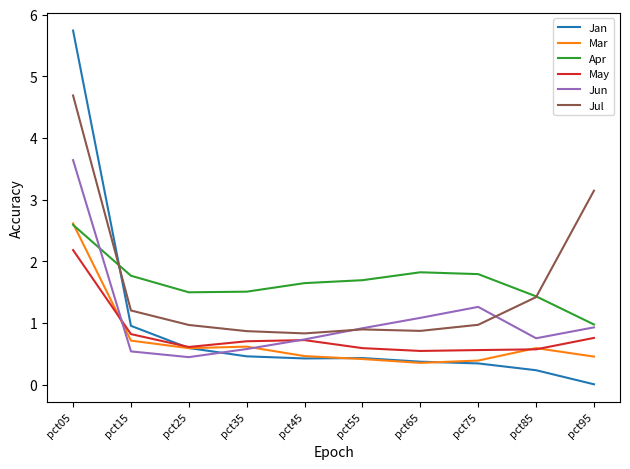

True or false: Jan and Mar cross at least once.

True